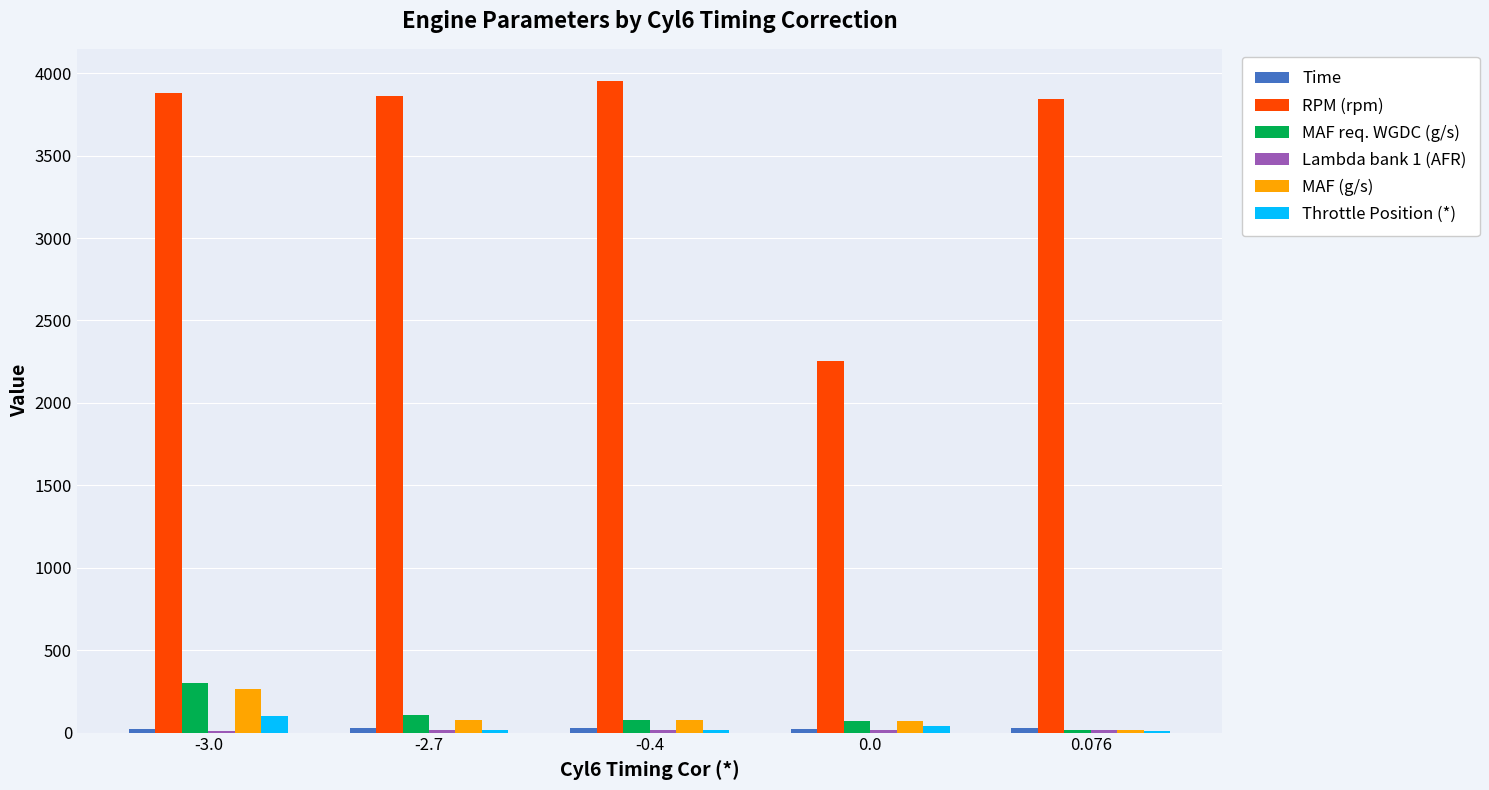

Are the bars grouped side by side (vs. stacked)?

Yes